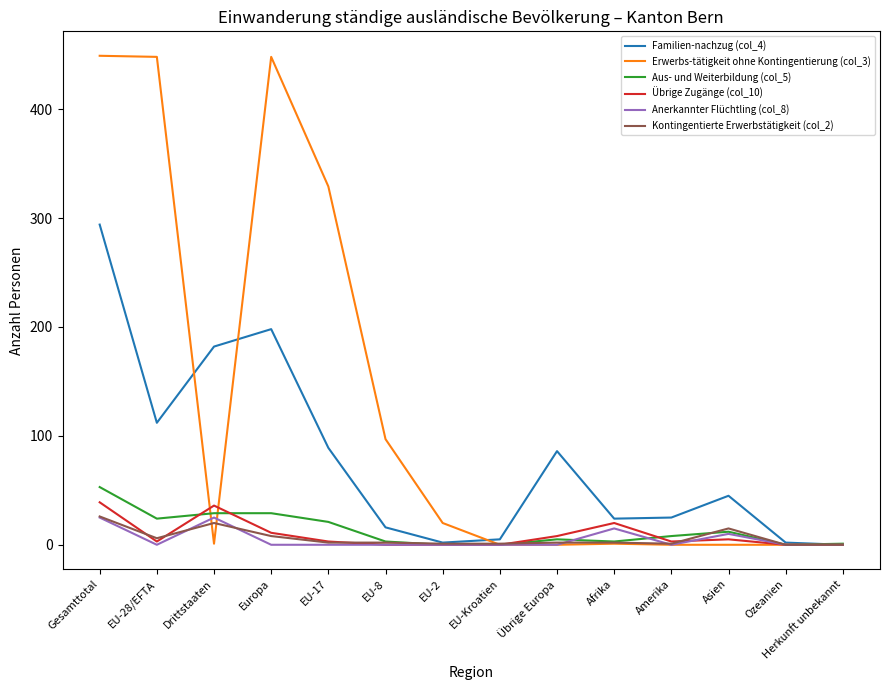

At which category is the sum across all series the highest?

Gesamttotal